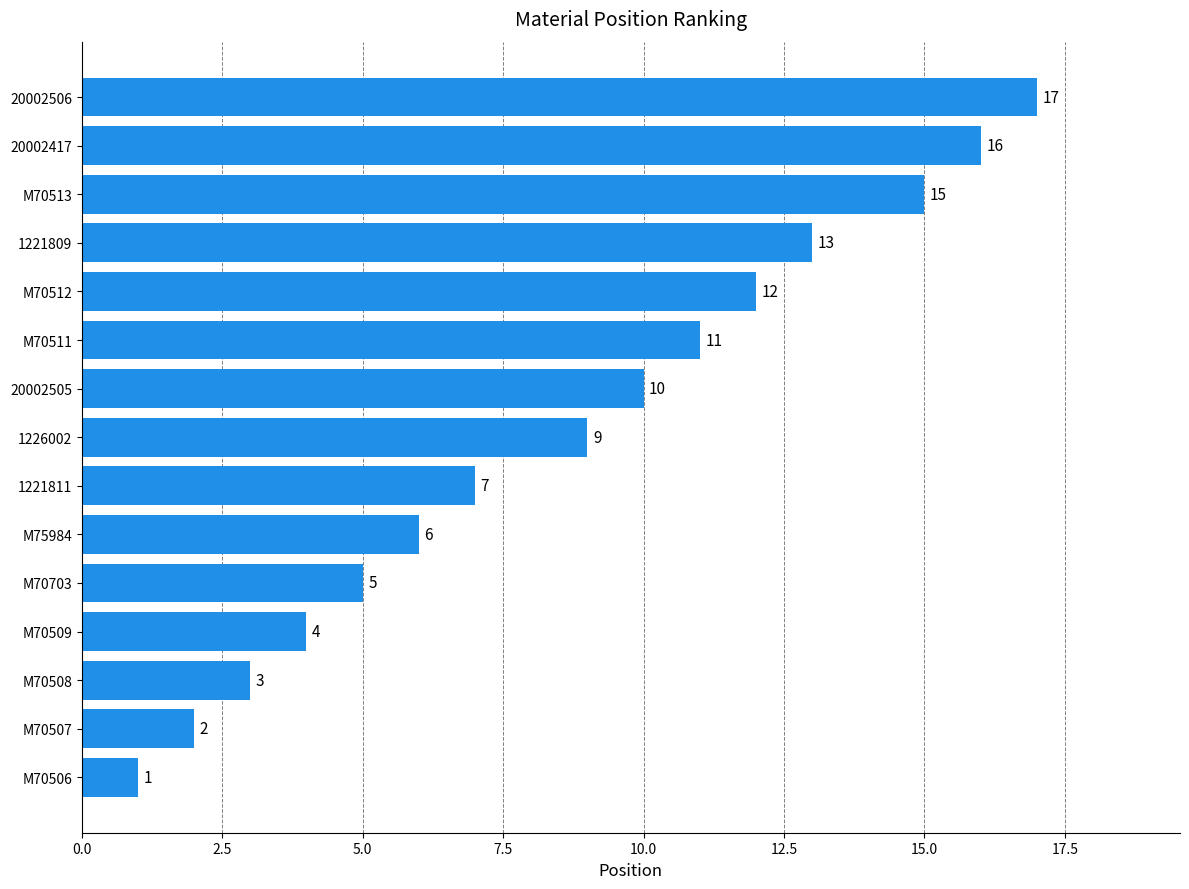

Reading bottom to top, transcribe all the data shown in this chart.

M70506=1	M70507=2	M70508=3	M70509=4	M70703=5	M75984=6	1221811=7	1226002=9	20002505=10	M70511=11	M70512=12	1221809=13	M70513=15	20002417=16	20002506=17